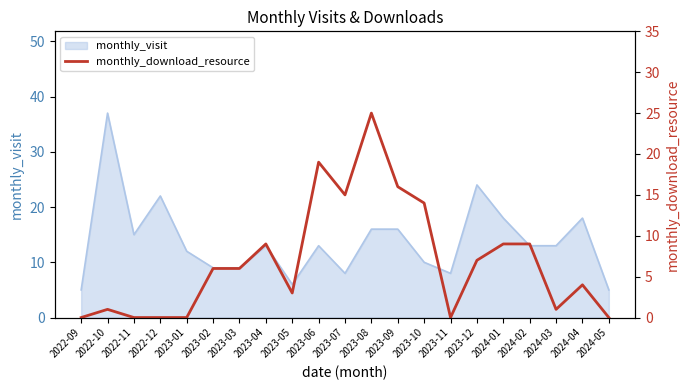

What is the label of the 20th point from the left?

2024-04